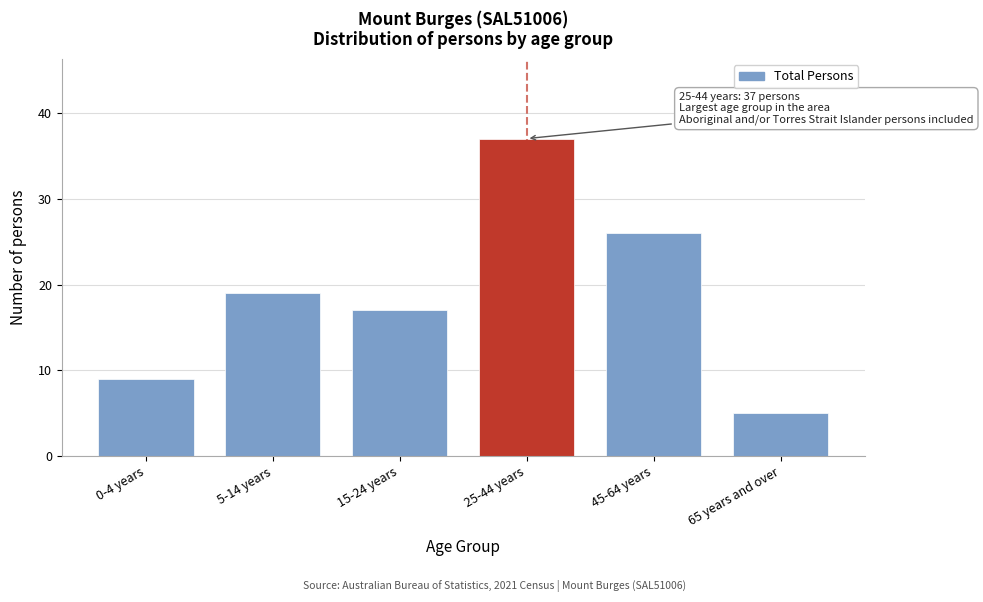

Reading left to right, transcribe all the data shown in this chart.

9	19	17	37	26	5